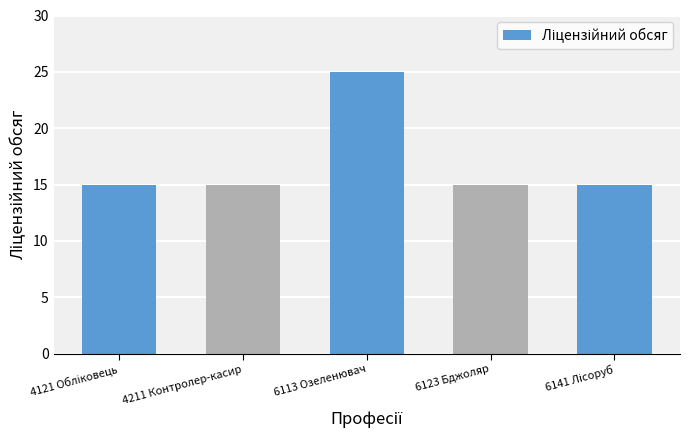

What is the change in value from 4211 Контролер-касир to 6113 Озеленювач?

+10